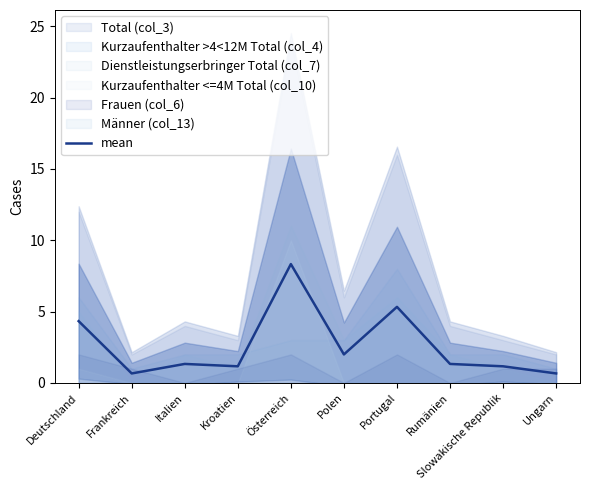

What is the label of the 10th point from the right?

Deutschland